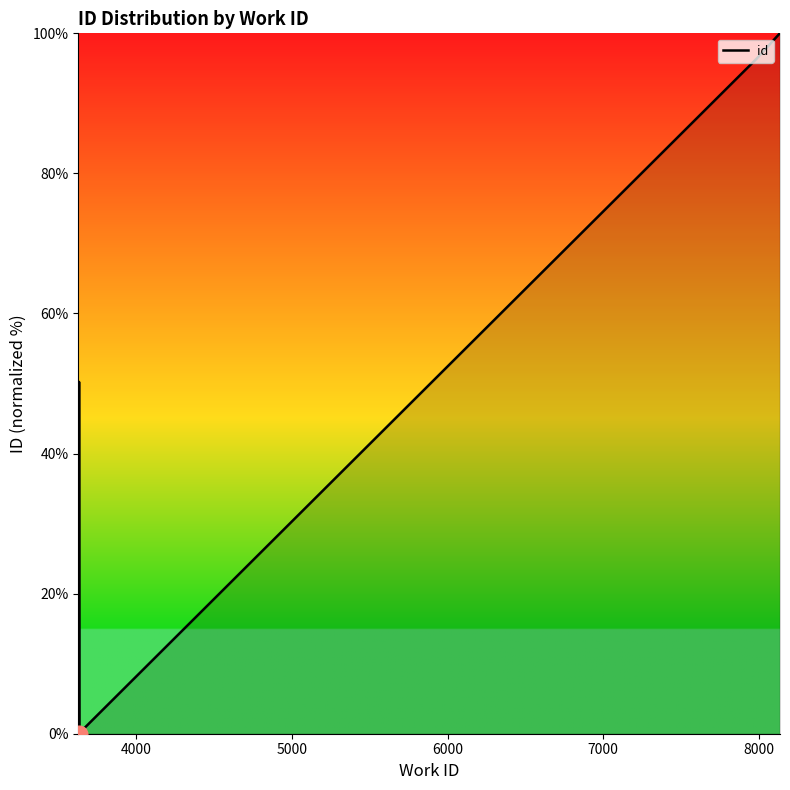

How many values exceed 96?

5